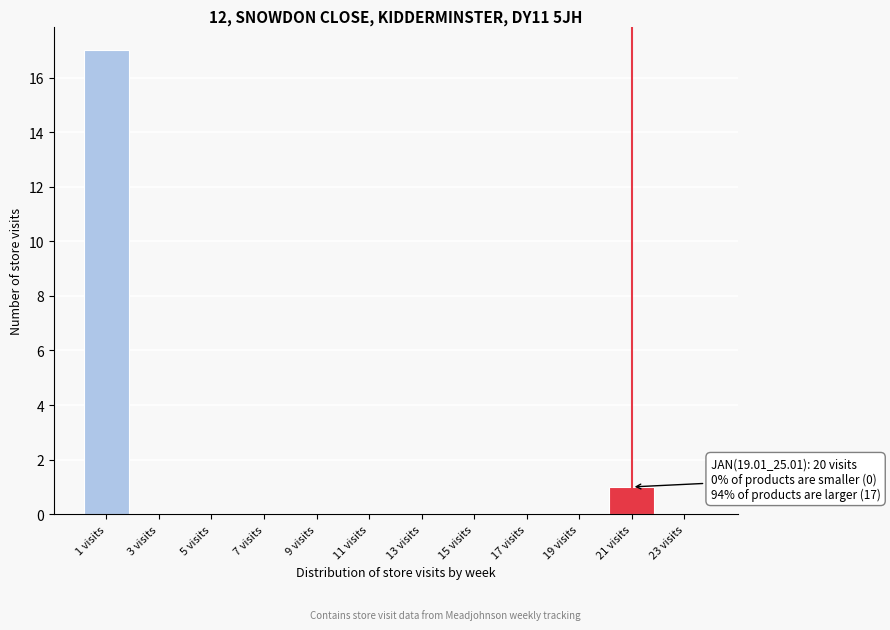

Over which range of the x-axis is the bar tallest?

0 to 2